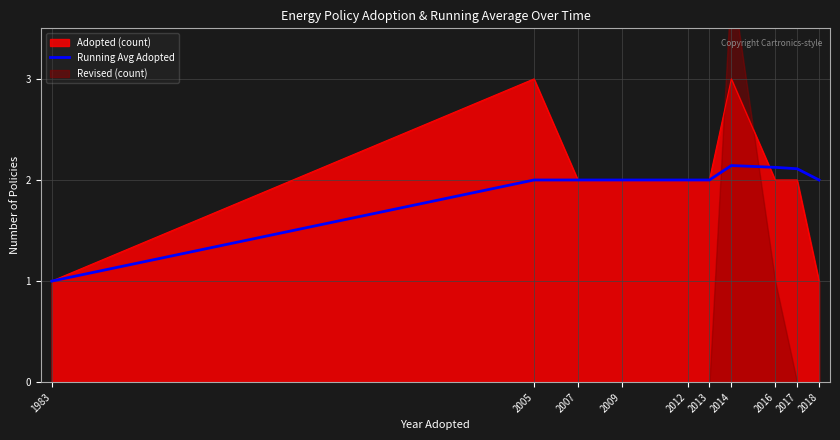

Reading right to left, extract all data points from this chart.

2.0	2.1	2.1	2.1	2.0	2.0	2.0	2.0	2.0	1.0